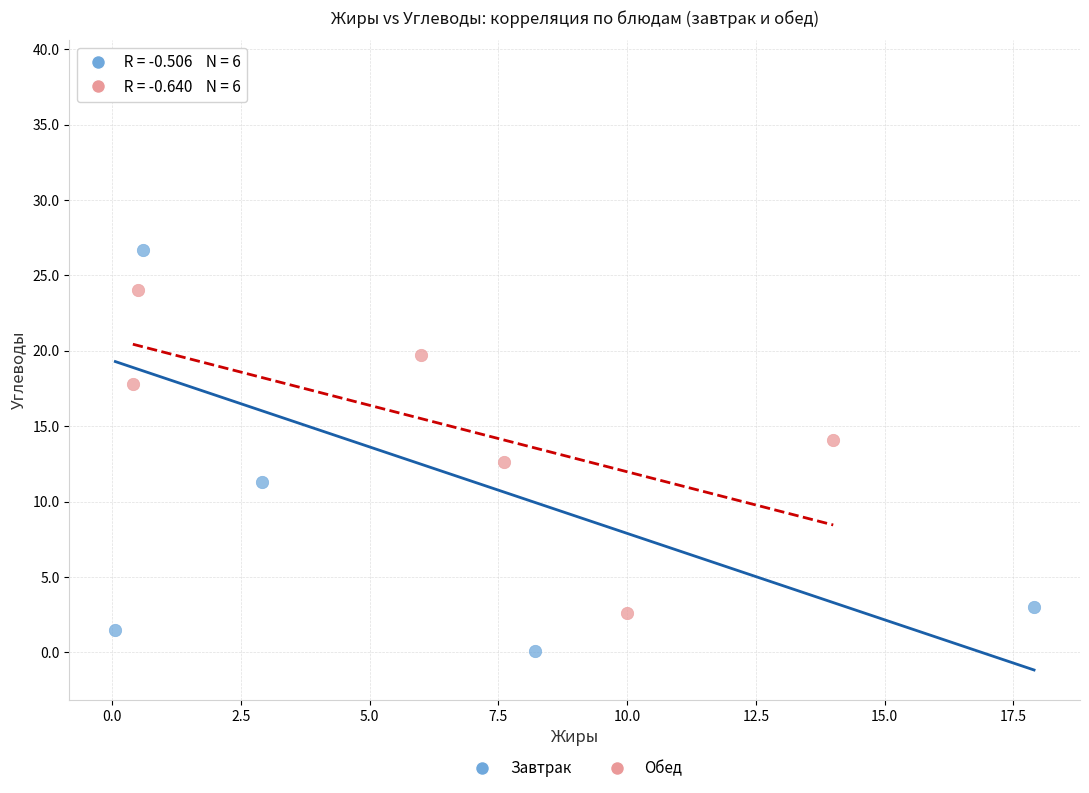

Which series has the largest Y range (max minus min)?

Завтрак